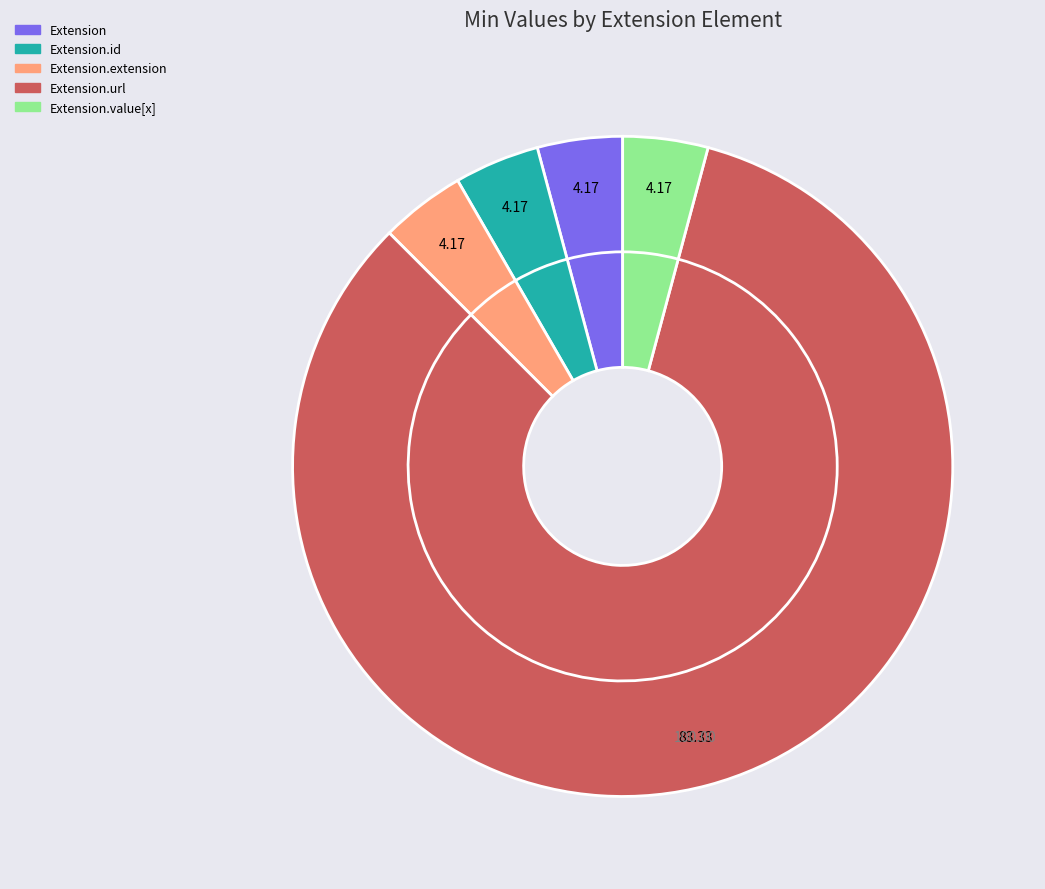

Rank the categories by value from highest to lowest.

Extension.url, Extension, Extension.id, Extension.extension, Extension.value[x]